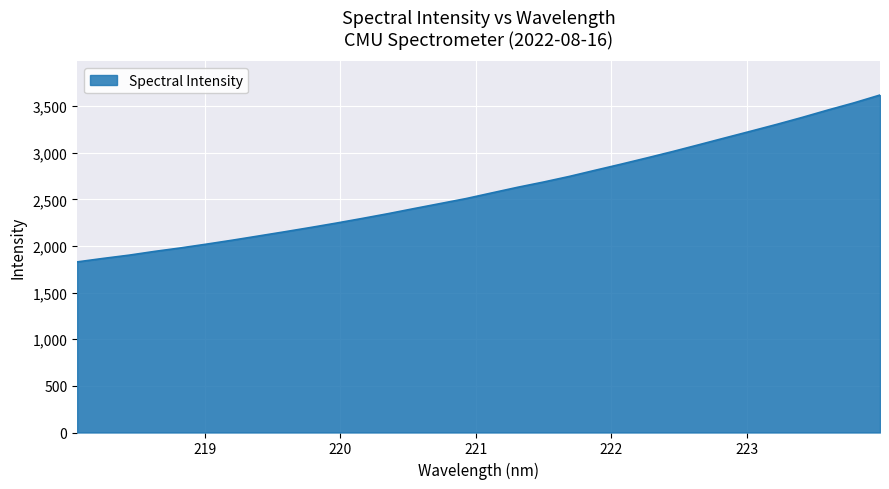

What is the greatest value displayed?

3618.9